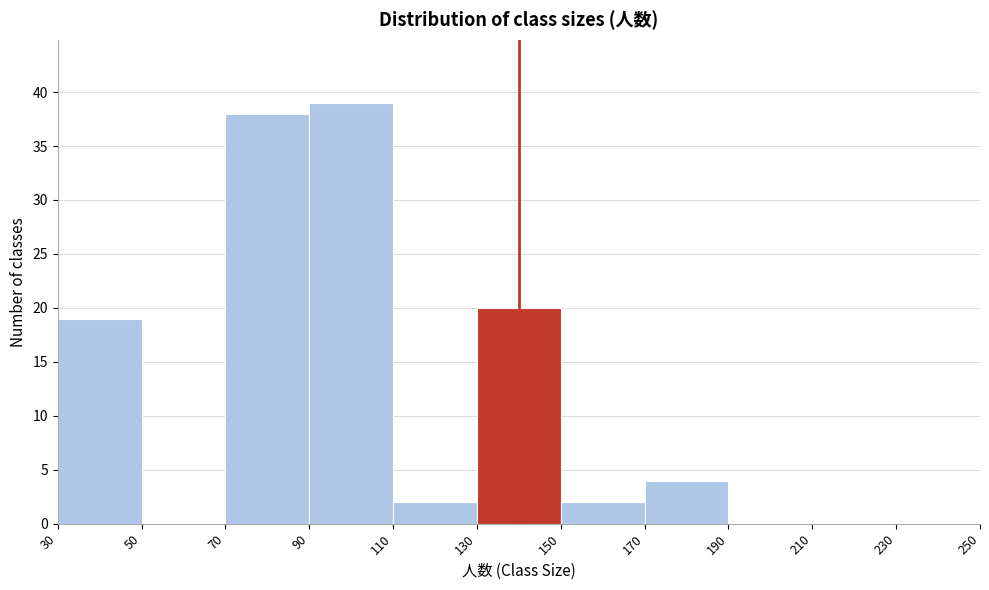

Over which range of the x-axis is the bar tallest?

90 to 110